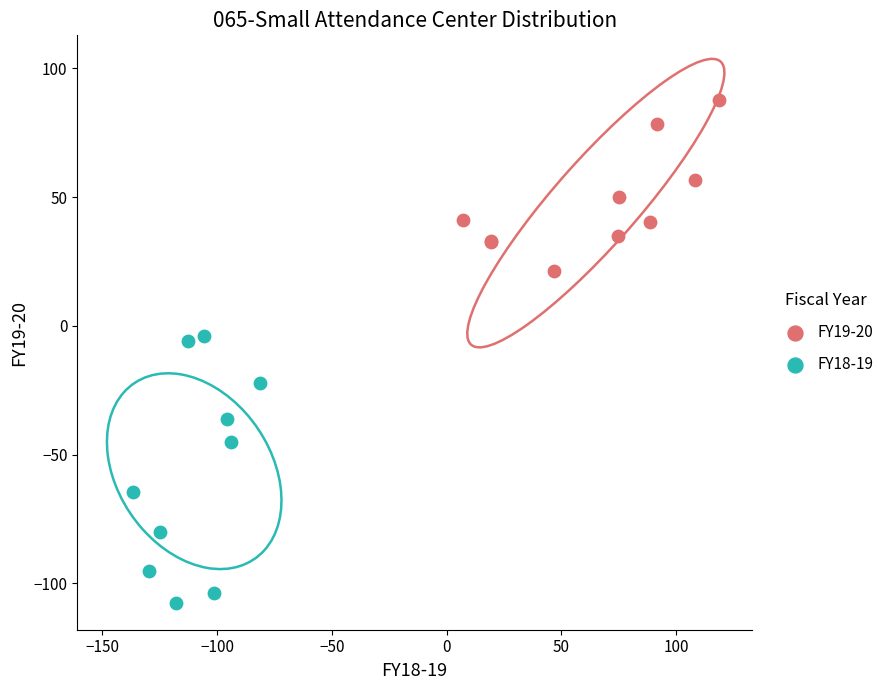

Which series contains the highest Y value?

FY19-20